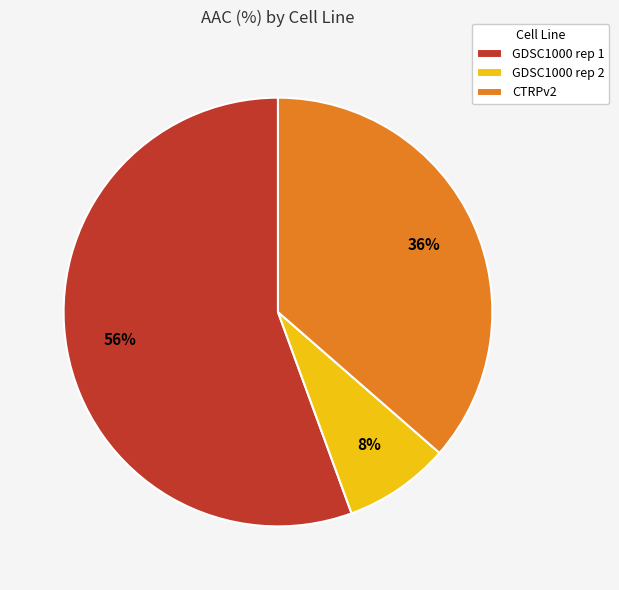

Is the sum of GDSC1000 rep 1 and CTRPv2 greater than half?

Yes